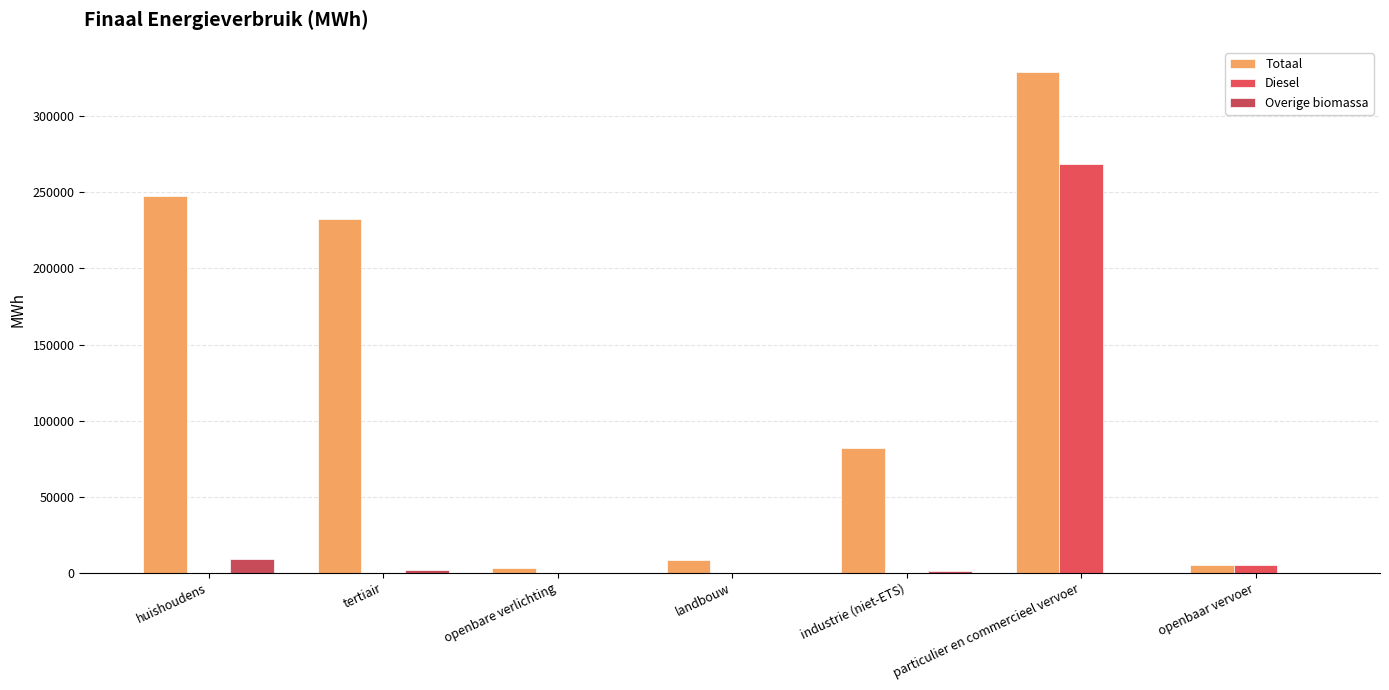

What is the spread (max minus min) of values at openbaar vervoer?

5256.8